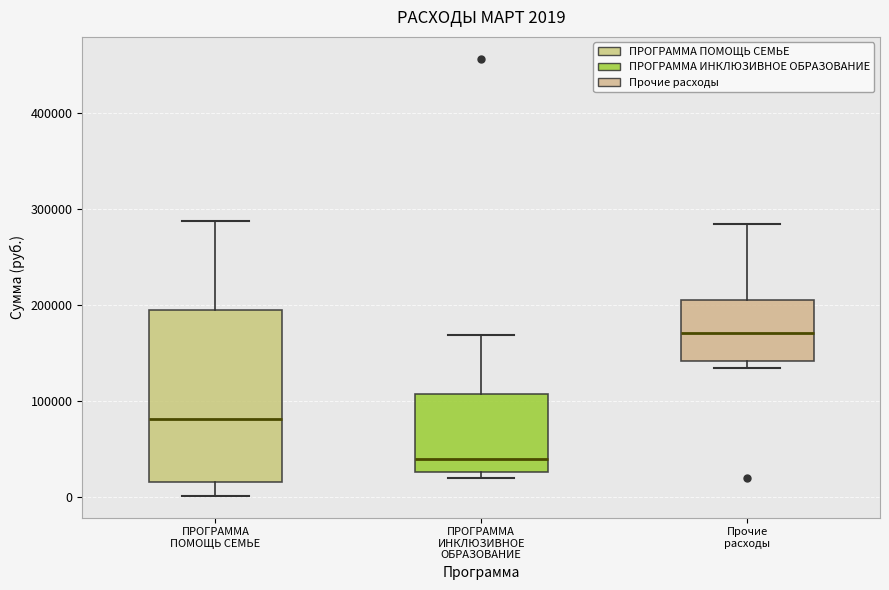

Which box has the highest median line?

Прочие расходы